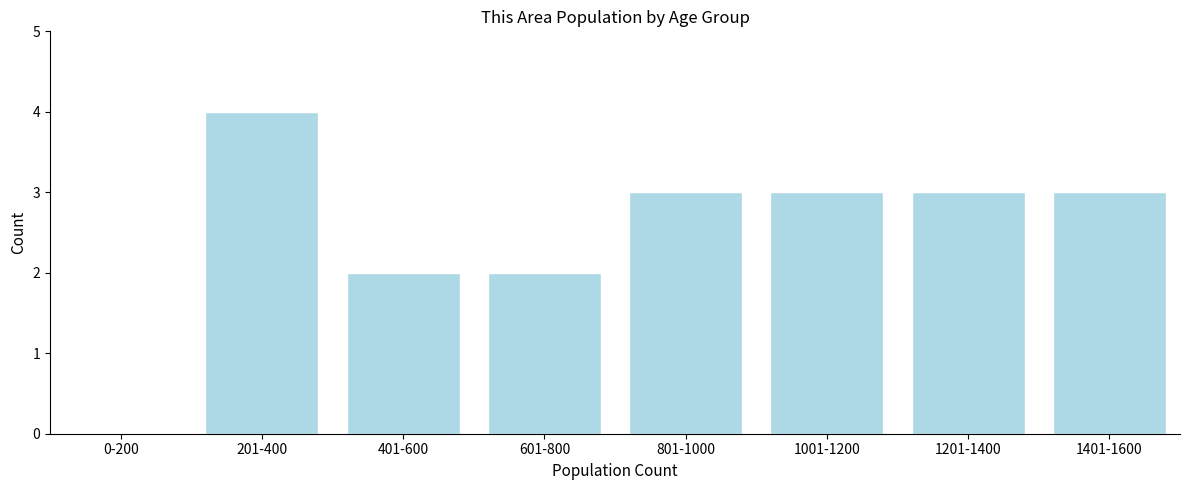

Reading left to right, transcribe all the data shown in this chart.

0-200=0	201-400=4	401-600=2	601-800=2	801-1000=3	1001-1200=3	1201-1400=3	1401-1600=3